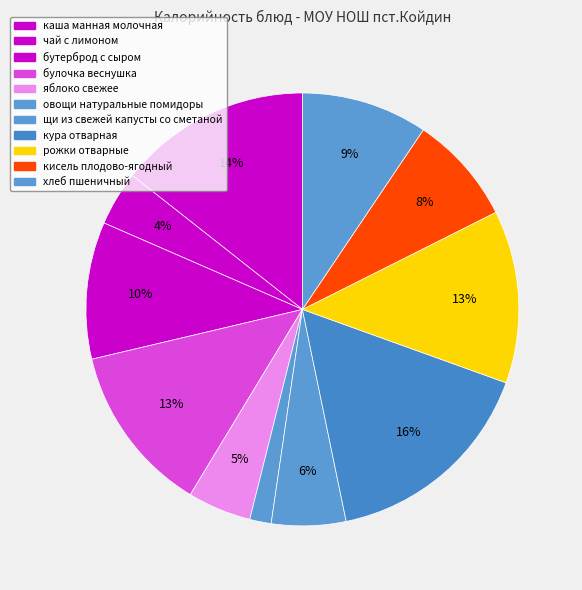

To the nearest percent, what percentage of the pie is кисель плодово-ягодный?

8%